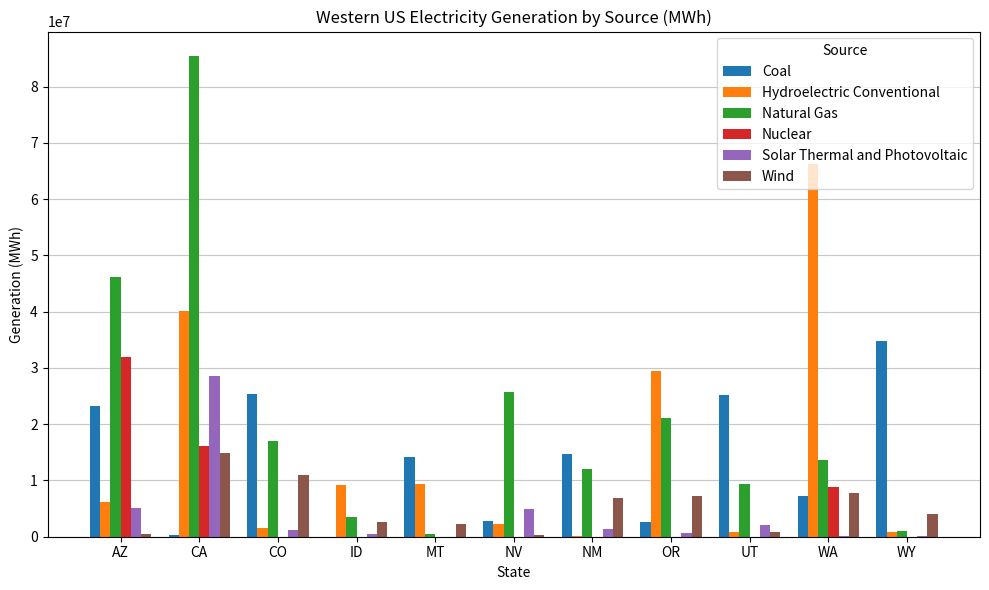

The value of Wind at CO is 10925947. True or false?

True